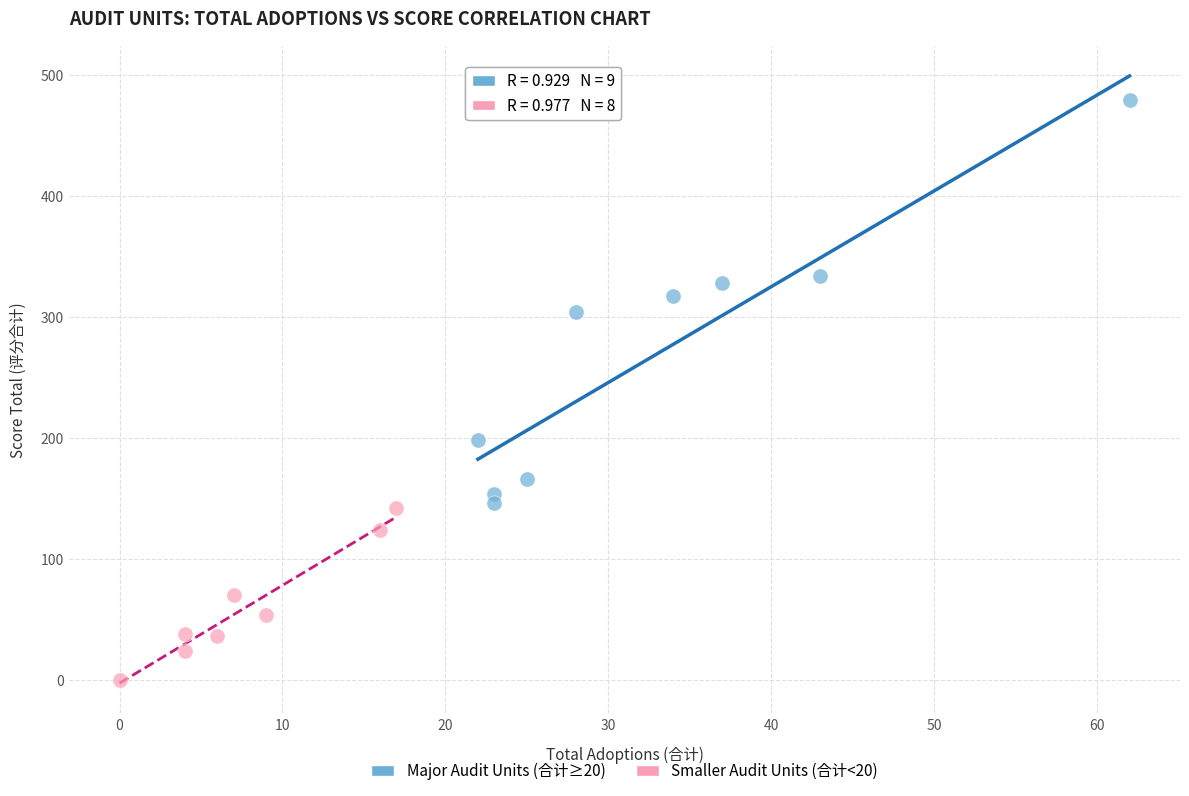

Which series reaches the maximum Y coordinate?

Major Audit Units (合计≥20)